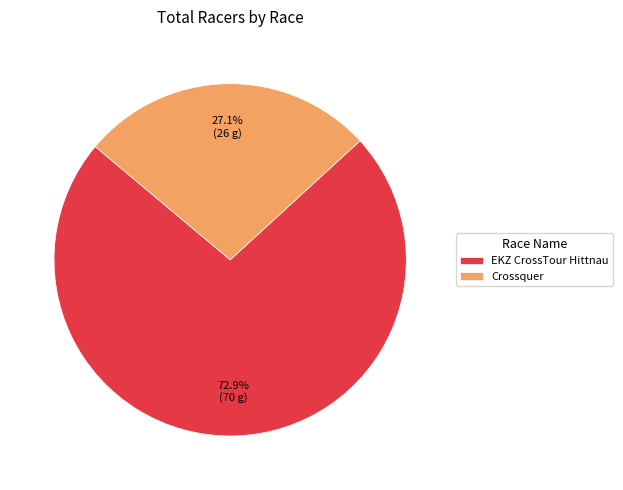

The Crossquer slice represents 39% of the pie. True or false?

False